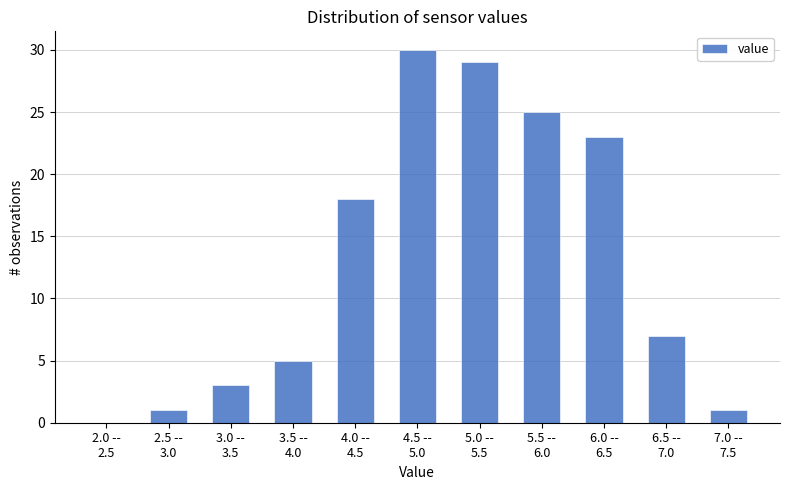

What is the greatest value displayed?

30